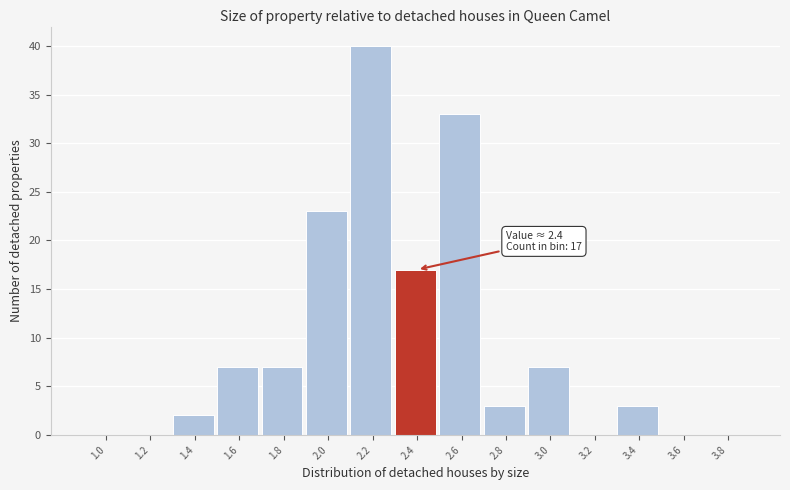

Reading right to left, extract all data points from this chart.

3.8=0	3.6=0	3.4=3	3.2=0	3.0=7	2.8=3	2.6=33	2.4=17	2.2=40	2.0=23	1.8=7	1.6=7	1.4=2	1.2=0	1.0=0